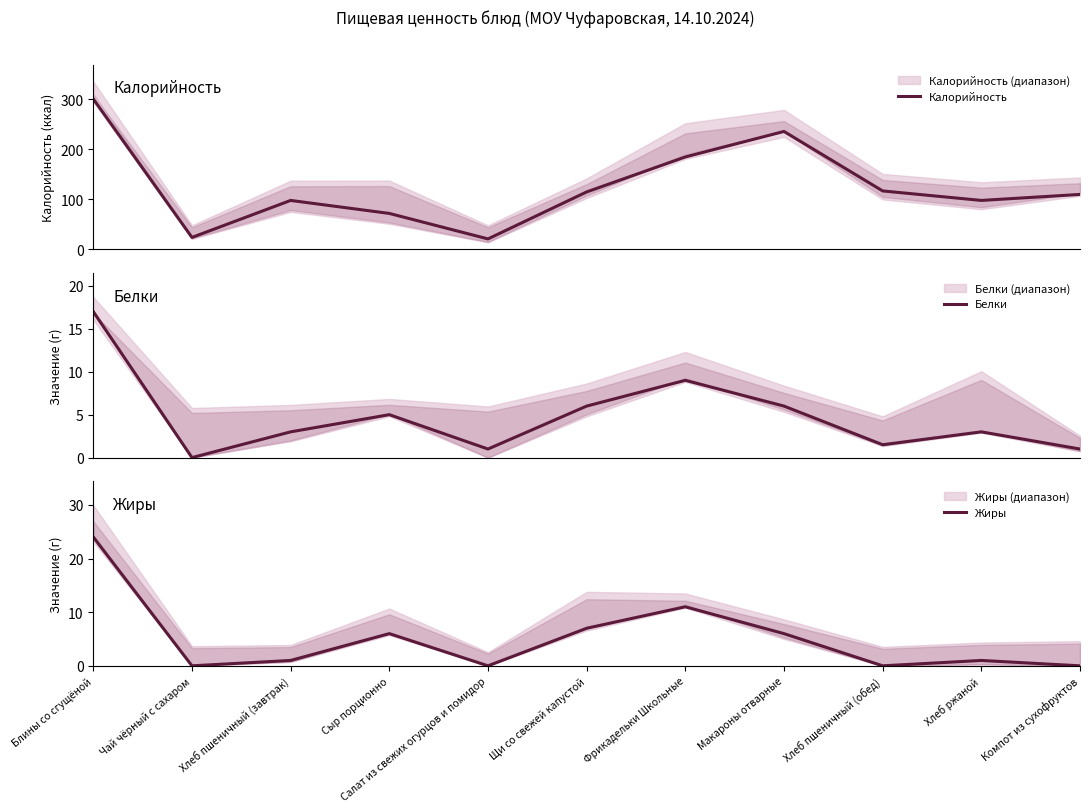

What is the minimum value for Калорийность?

21